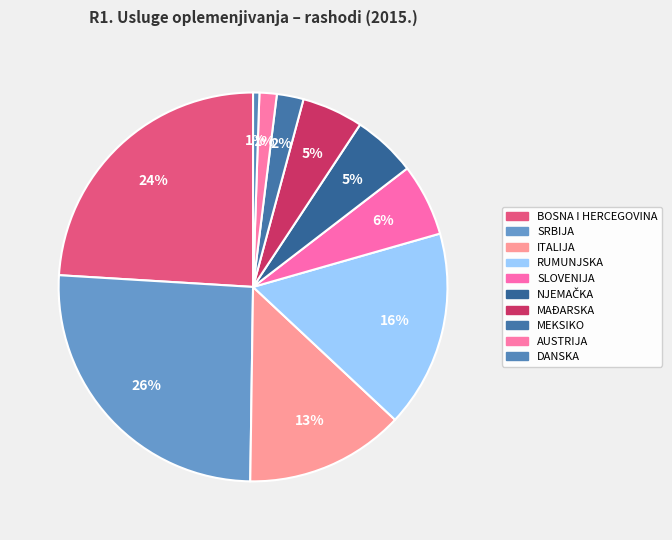

What is the largest slice in the pie chart?

SRBIJA